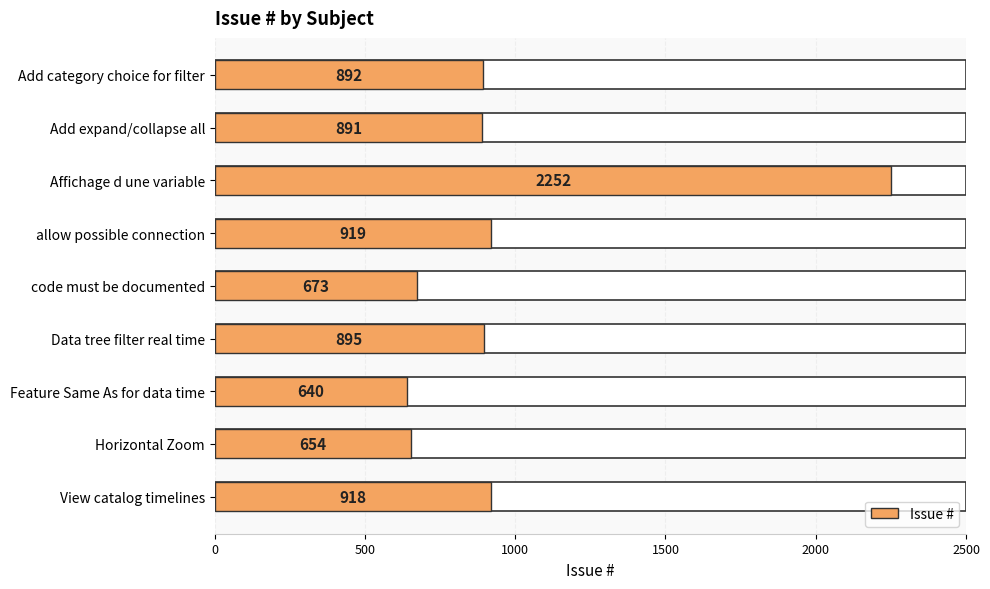

How many values are below 892?

4